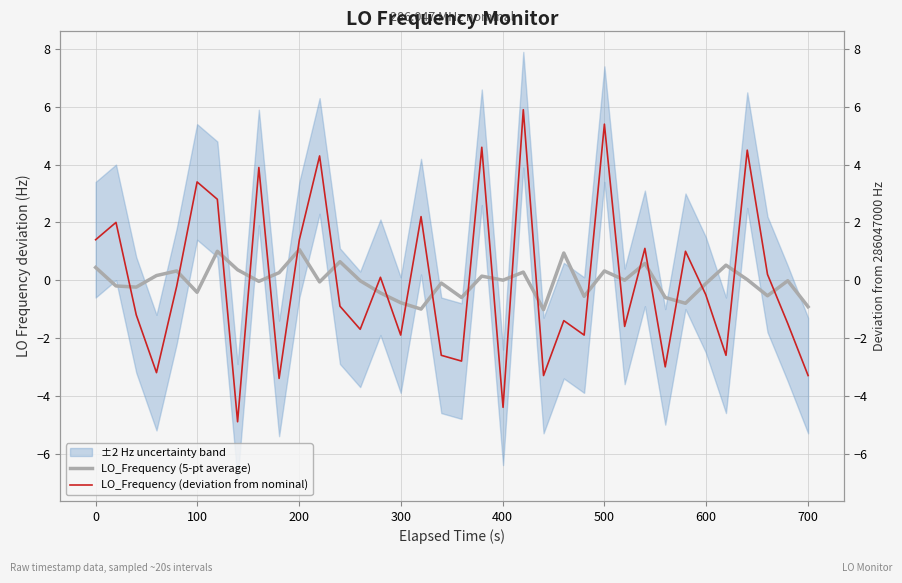

What is the smallest value displayed?

-4.9